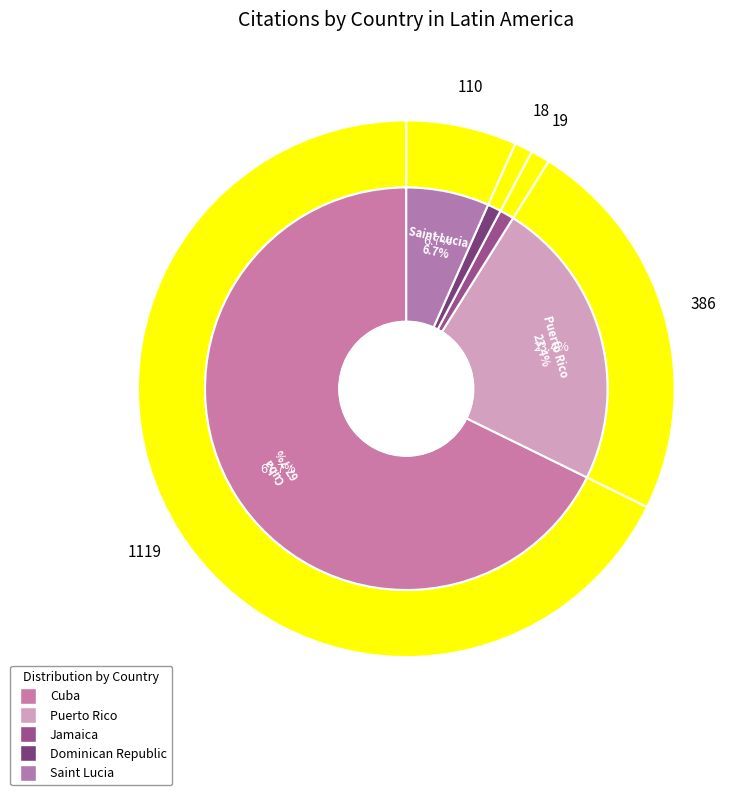

What is the change in value from Cuba to Puerto Rico?

-733